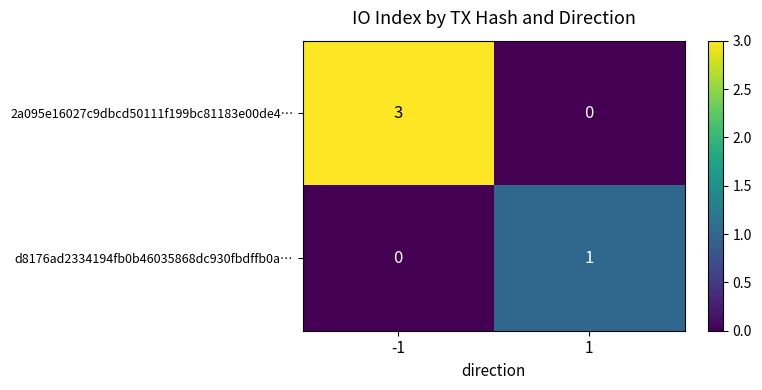

Rank the series by their maximum value, from lowest to highest.

d8176ad2334194fb0b46035868dc930fbdffb0a…, 2a095e16027c9dbcd50111f199bc81183e00de4…